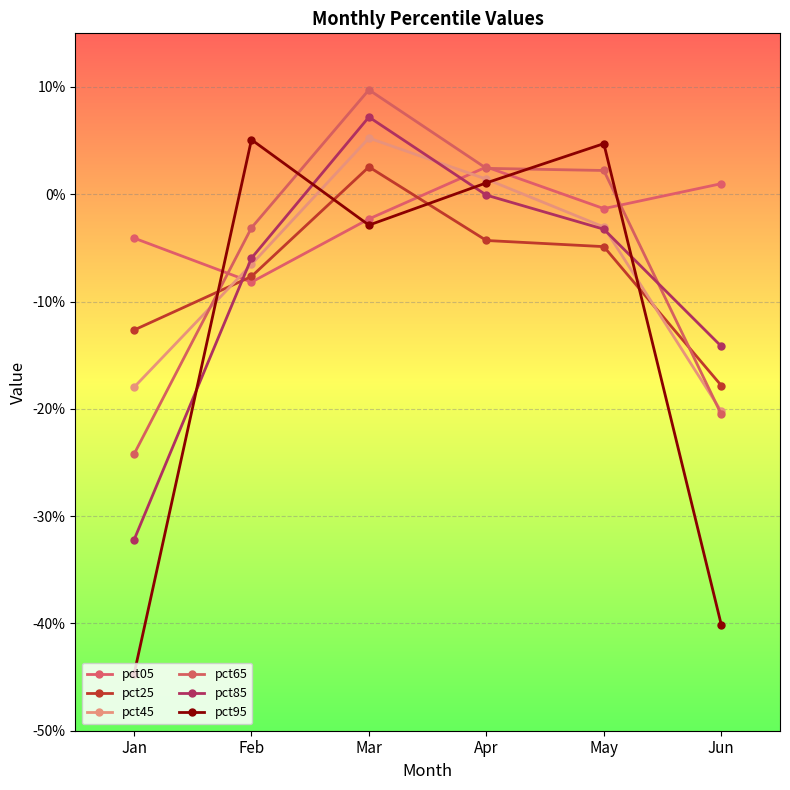

What are all the series names shown in the legend?

pct05, pct25, pct45, pct65, pct85, pct95